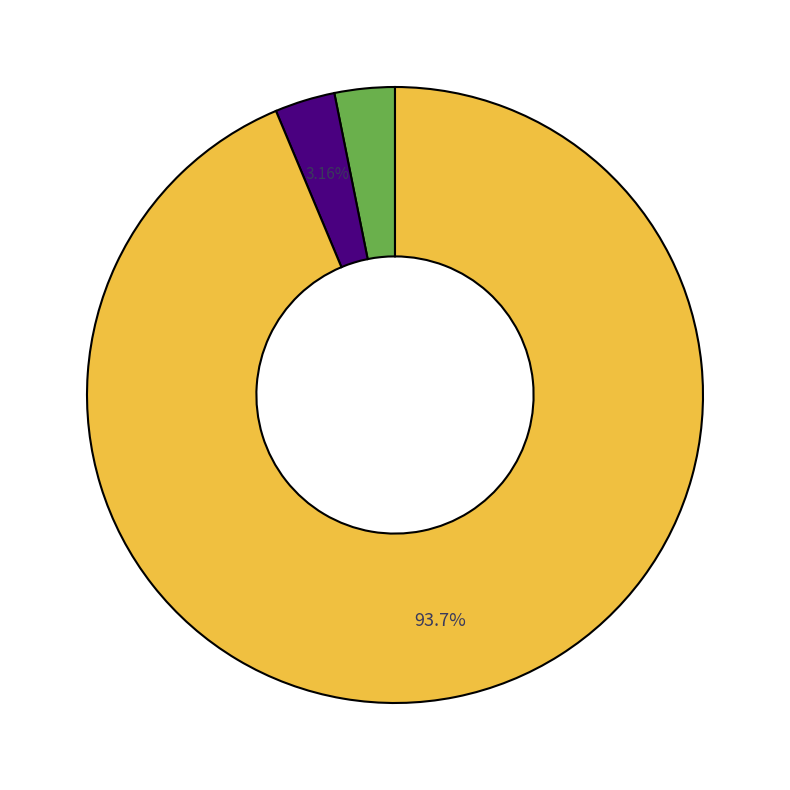

Does any single category account for the majority?

Yes